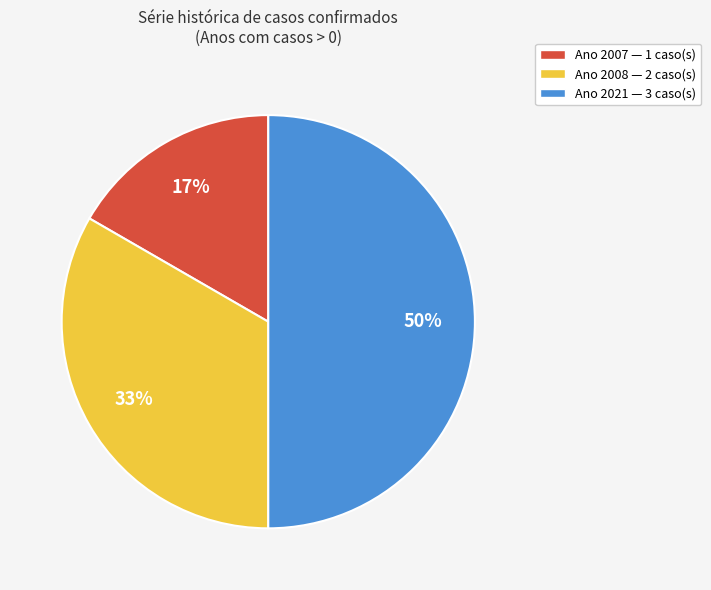

Which category has the smallest portion of the pie?

Ano 2007 — 1 caso(s)